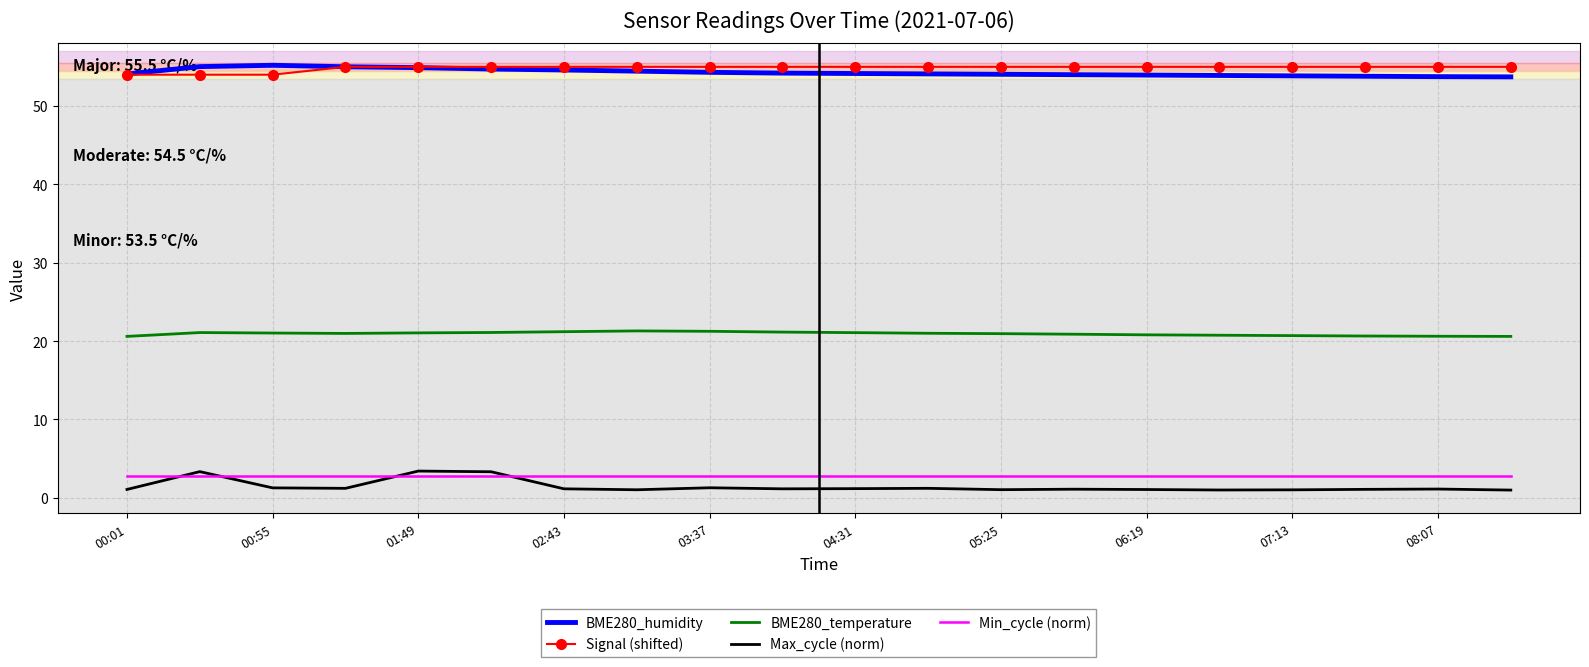

What is the maximum value shown in the chart?

55.2